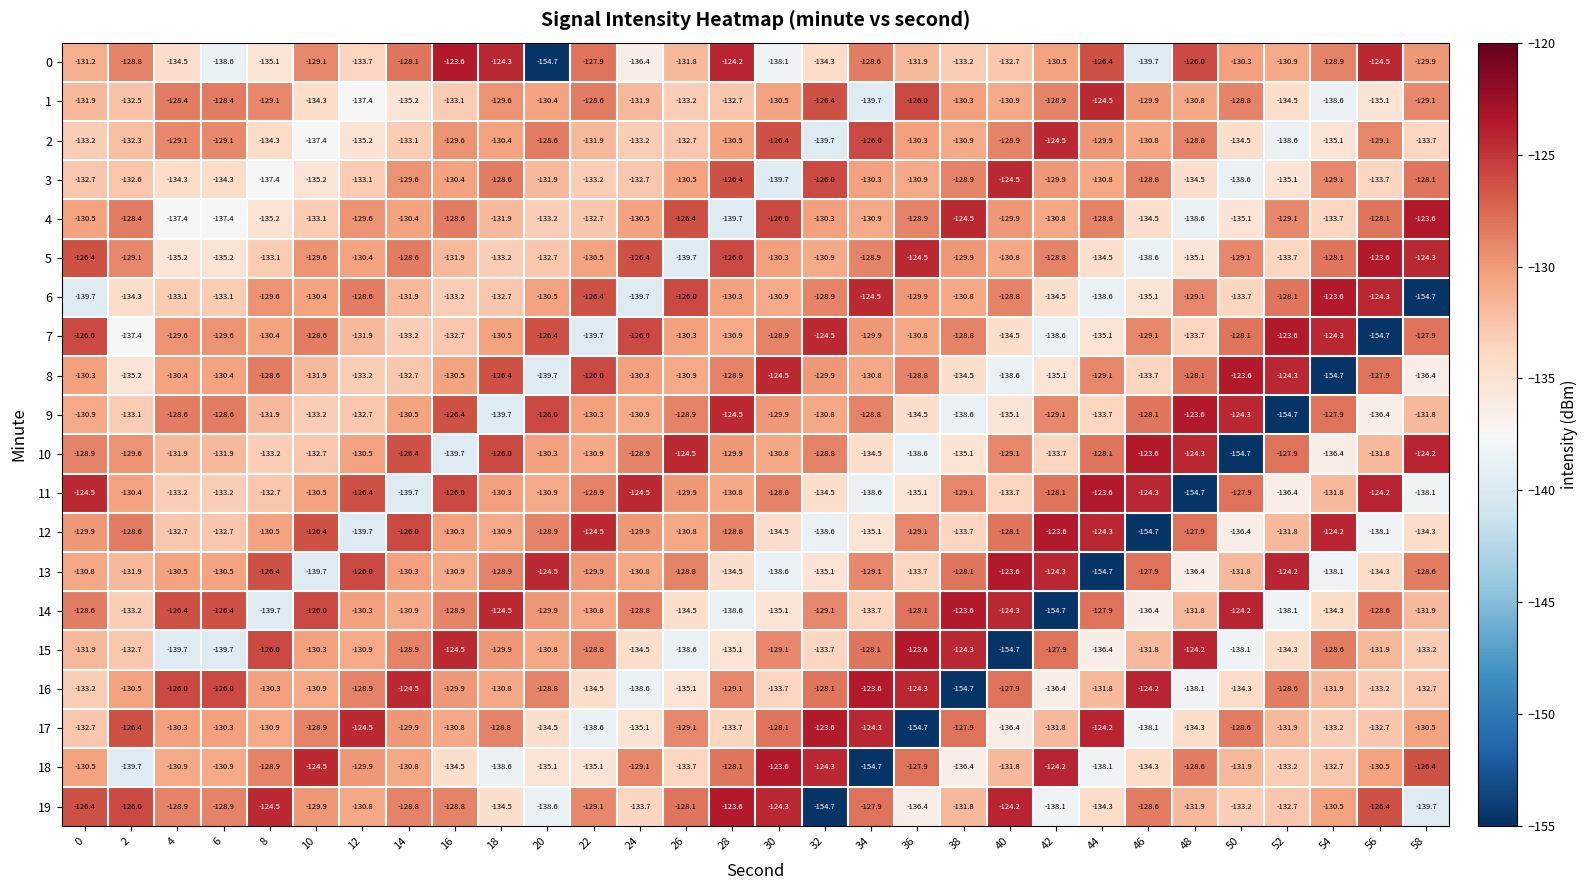

The 1 series shows -131.9 at 0. True or false?

True